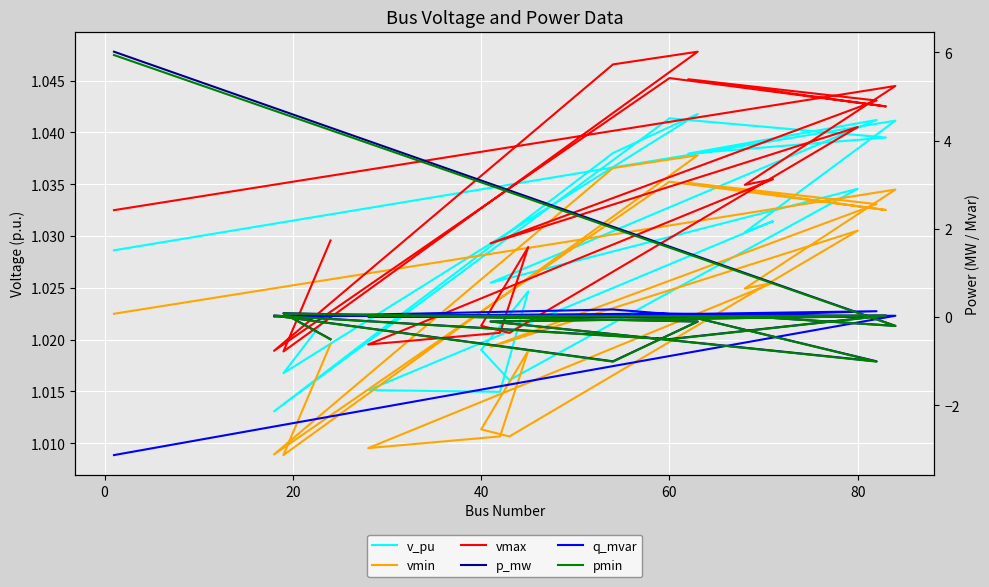

After their last crossing, which series has the higher values: q_mvar or p_mw?

q_mvar